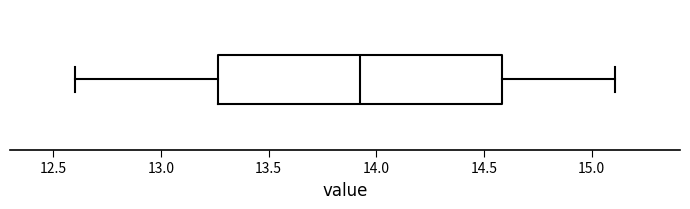

Read this box plot against the x-axis: the position of the median line, the range covered by the box, and the ends of both whiskers. The values are not printed on the chart, so give them approximately, as read against the axis.

median 13.95, box 13.25 to 14.60, whiskers 12.60 to 15.10